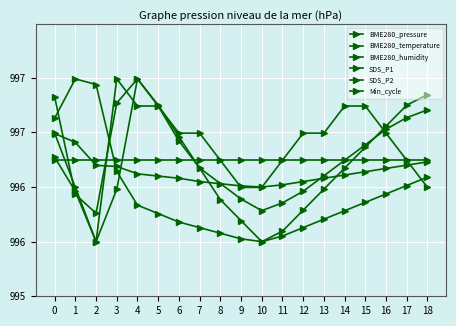

What is the difference between the maximum and second lowest values in the BME280_temperature series?

1.5